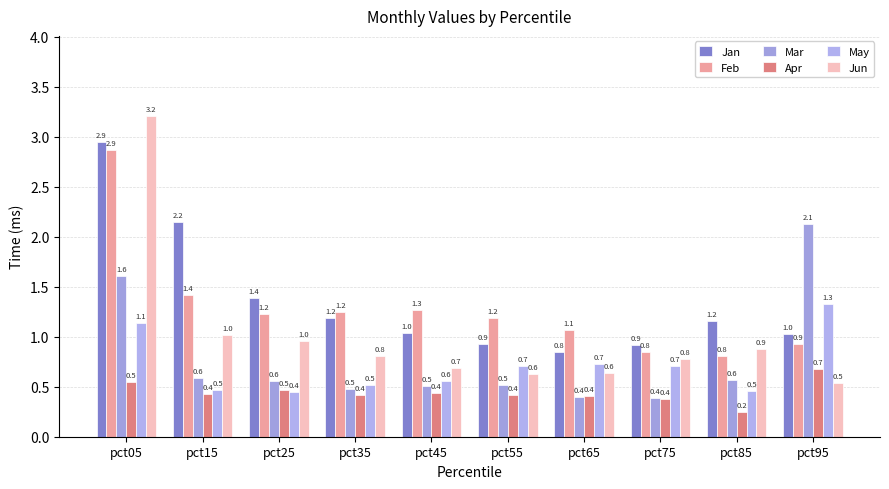

What is the difference between the maximum and minimum values in the Mar series?

1.7